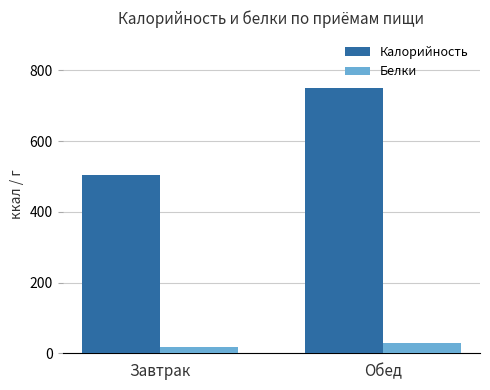

Which category has the highest value across all series?

Обед